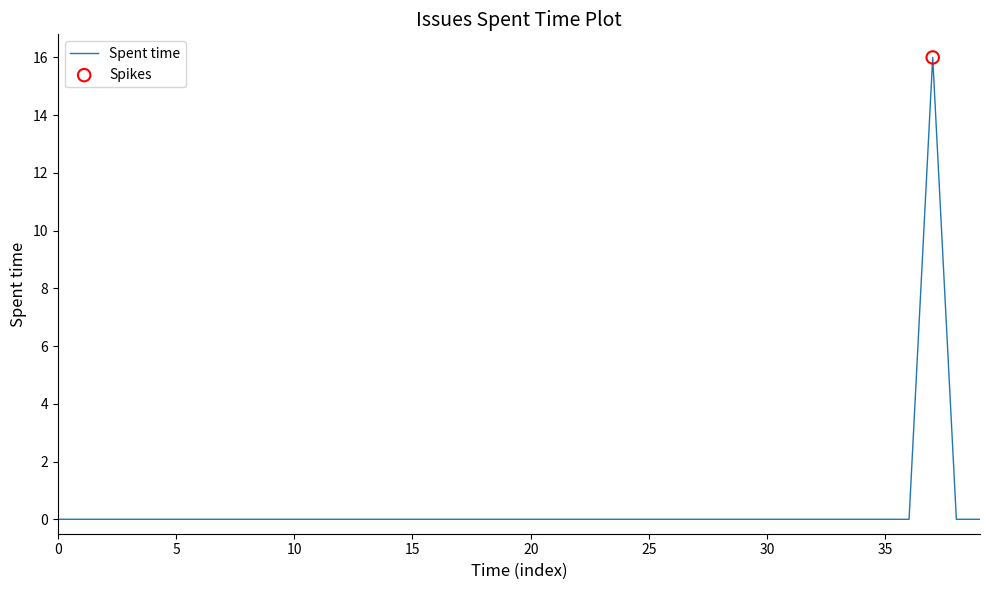

What is the maximum value shown in the chart?

16